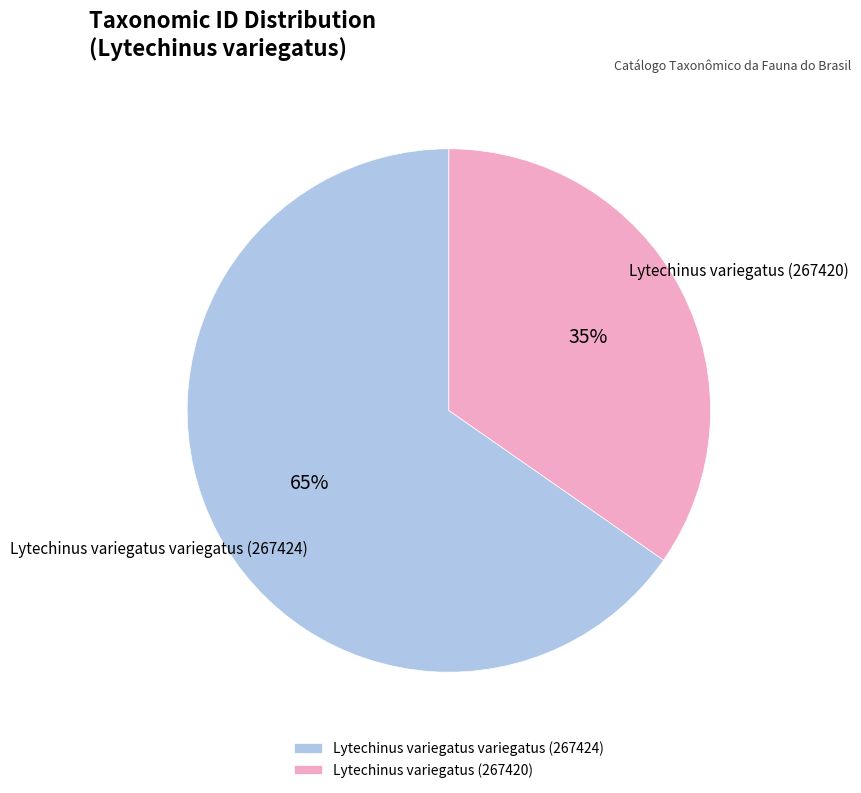

Approximately how many times larger is the value at Lytechinus variegatus variegatus (267424) compared to Lytechinus variegatus (267420)?

1.9